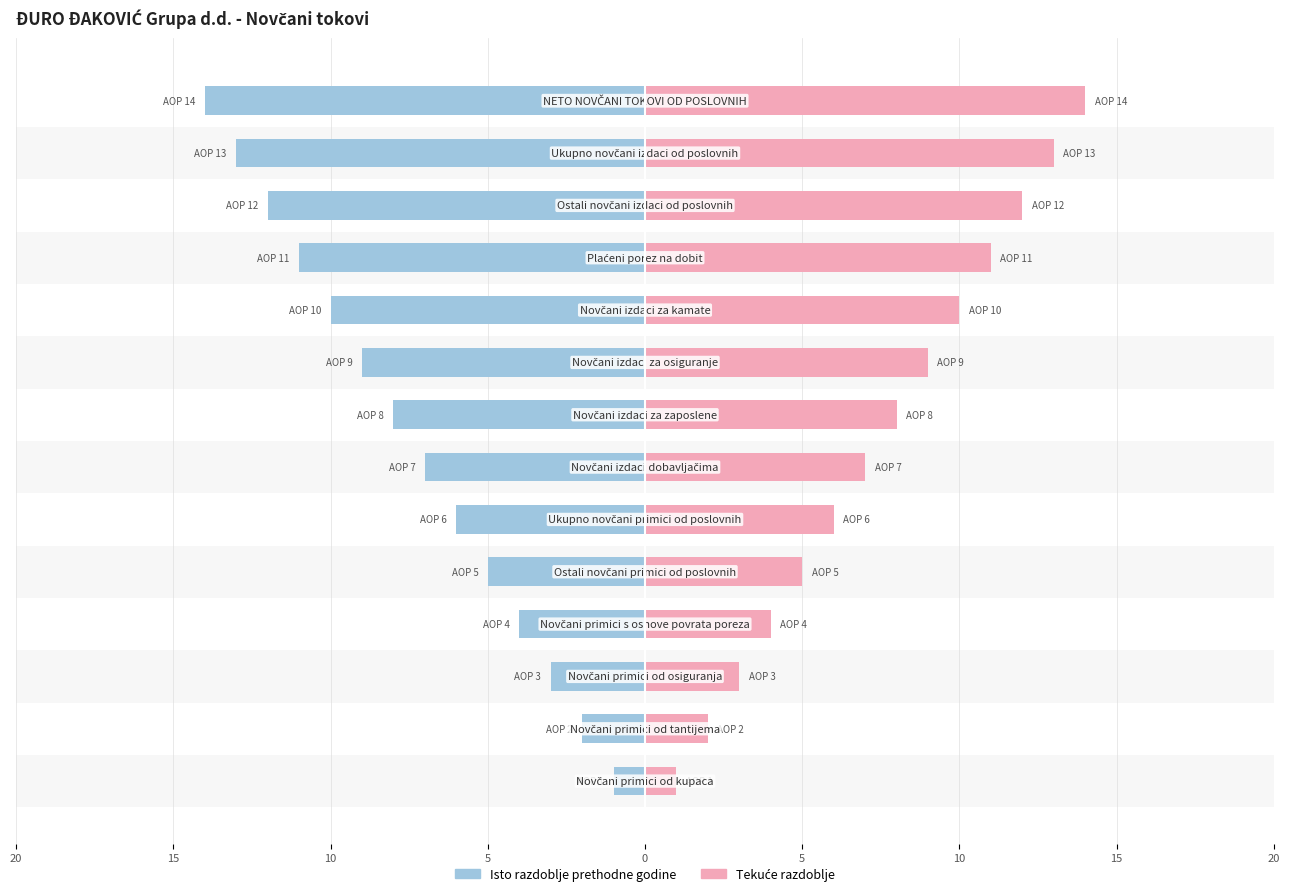

What is the highest value of the Tekuće razdoblje series?

14